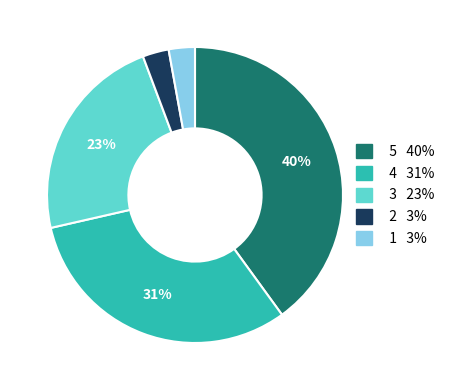

Is there a majority slice in this chart?

No